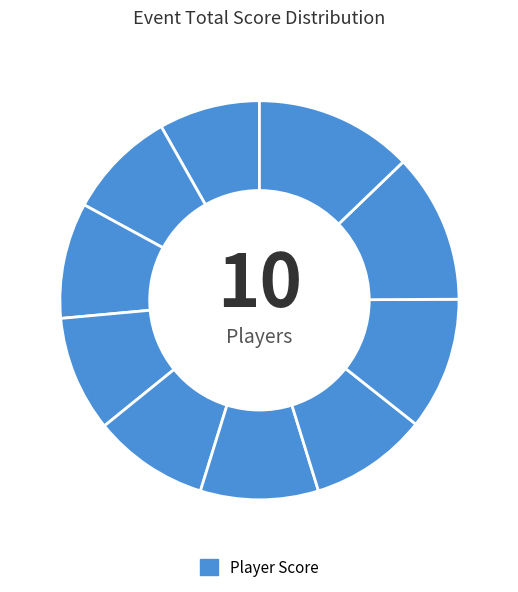

How many slices are in this pie chart?

10